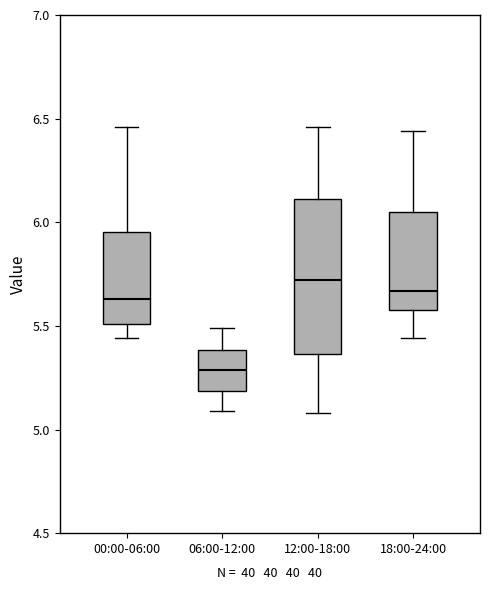

Reading left to right, transcribe this box plot: for each box, give where its median line is, the range the box spans, and where its two whiskers end, as read against the y-axis. The values are not printed on the chart, so give them approximately, as read against the axis.

00:00-06:00: median 5.65, box 5.50 to 5.95, whiskers 5.45 to 6.45
06:00-12:00: median 5.30, box 5.20 to 5.40, whiskers 5.10 to 5.50
12:00-18:00: median 5.70, box 5.35 to 6.10, whiskers 5.10 to 6.45
18:00-24:00: median 5.65, box 5.60 to 6.05, whiskers 5.45 to 6.45